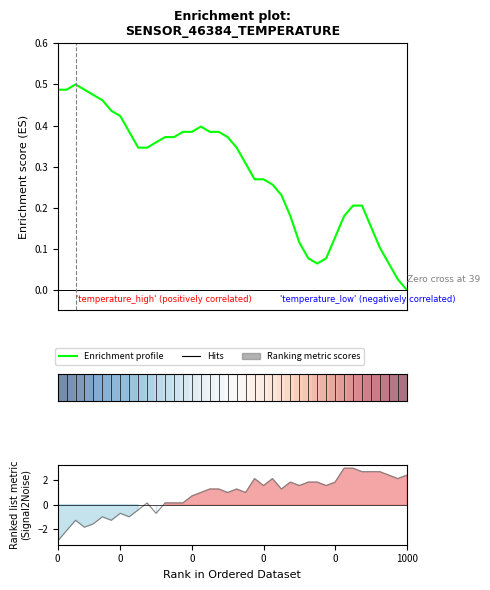

What is the sum of the Enrichment profile values at 35 and 0?

0.6